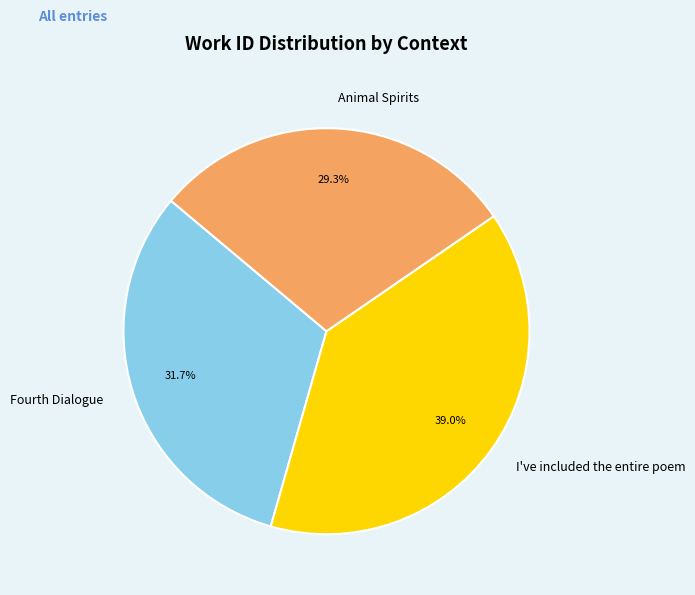

Which slice is the smallest?

Animal Spirits